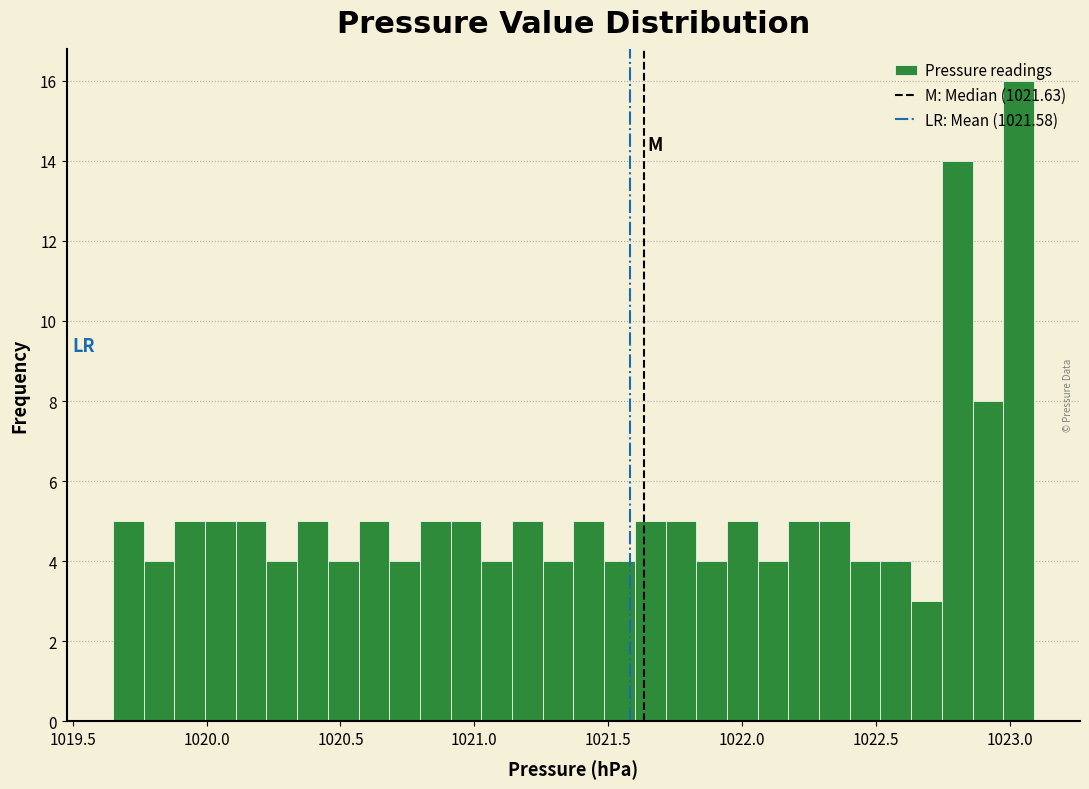

Around what value on the x-axis is the tallest bar? Give the approximate position of its centre, as read against the axis.

1023.05